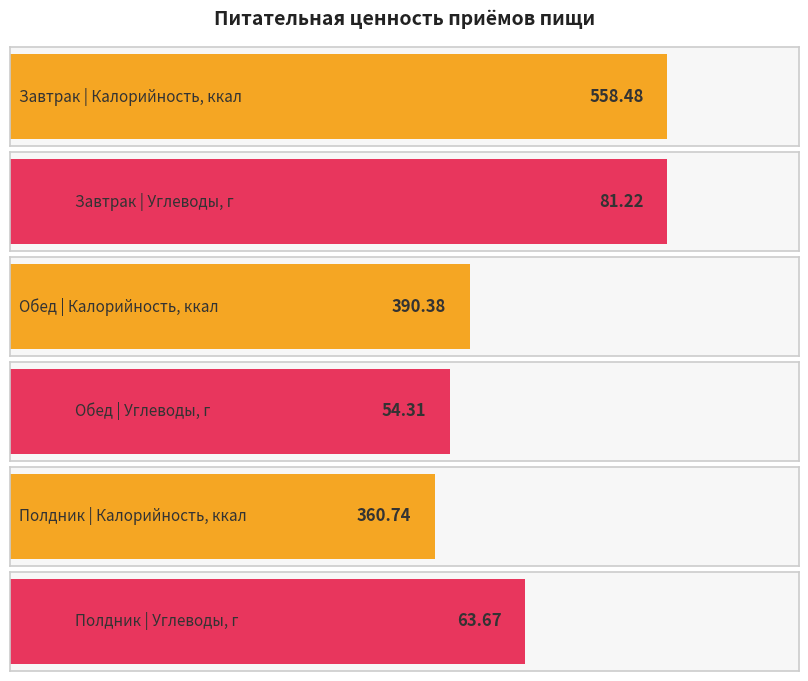

Which label corresponds to the largest value in the chart?

Завтрак